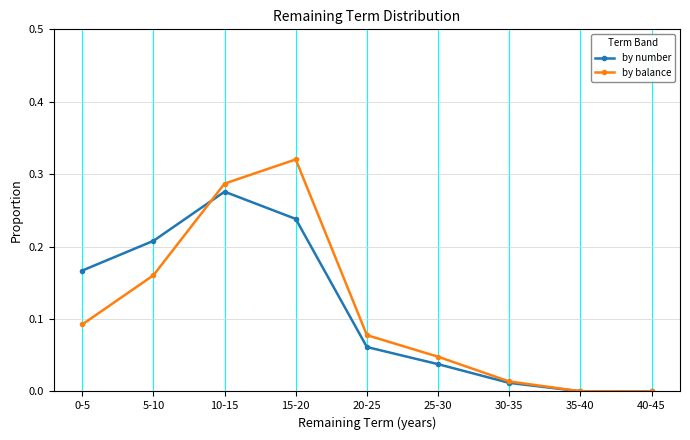

Is the value of by number at 25-30 greater than the value of by balance at 15-20?

No